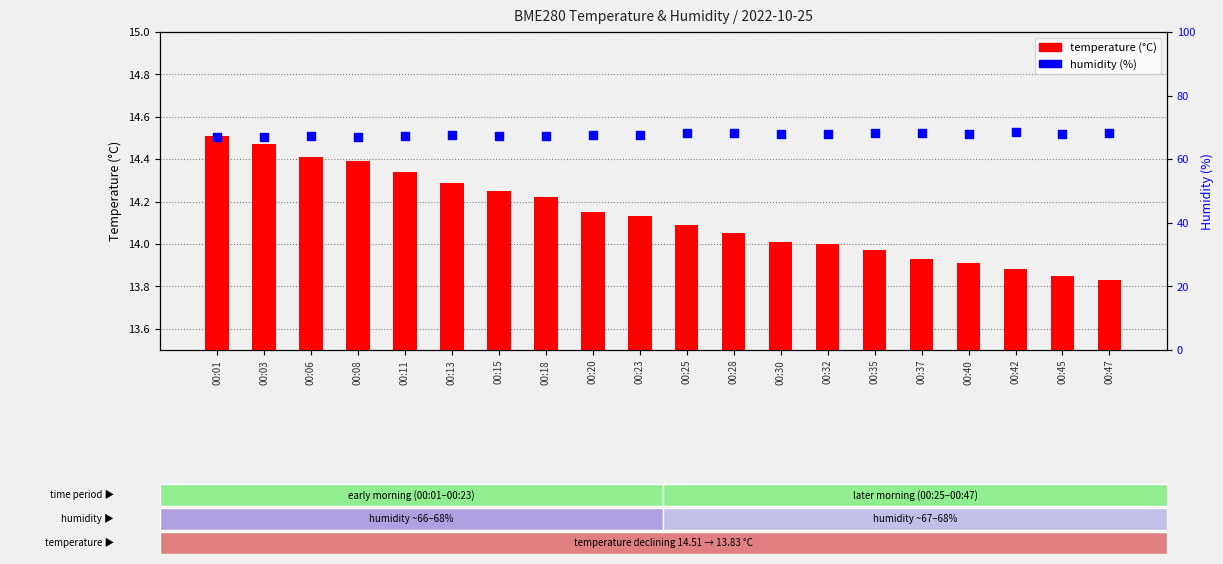

At which category is the sum across all series the highest?

00:42